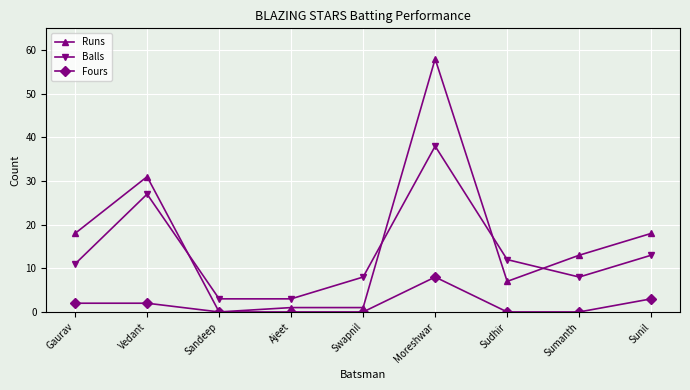

At how many categories does at least one series exceed 16?

4